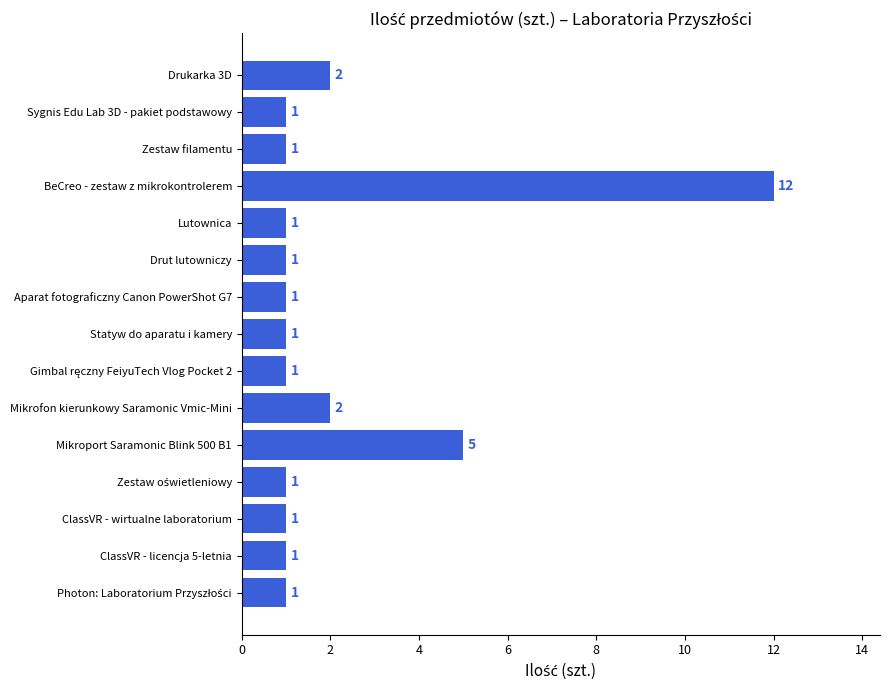

Which label corresponds to the largest value in the chart?

BeCreo - zestaw z mikrokontrolerem